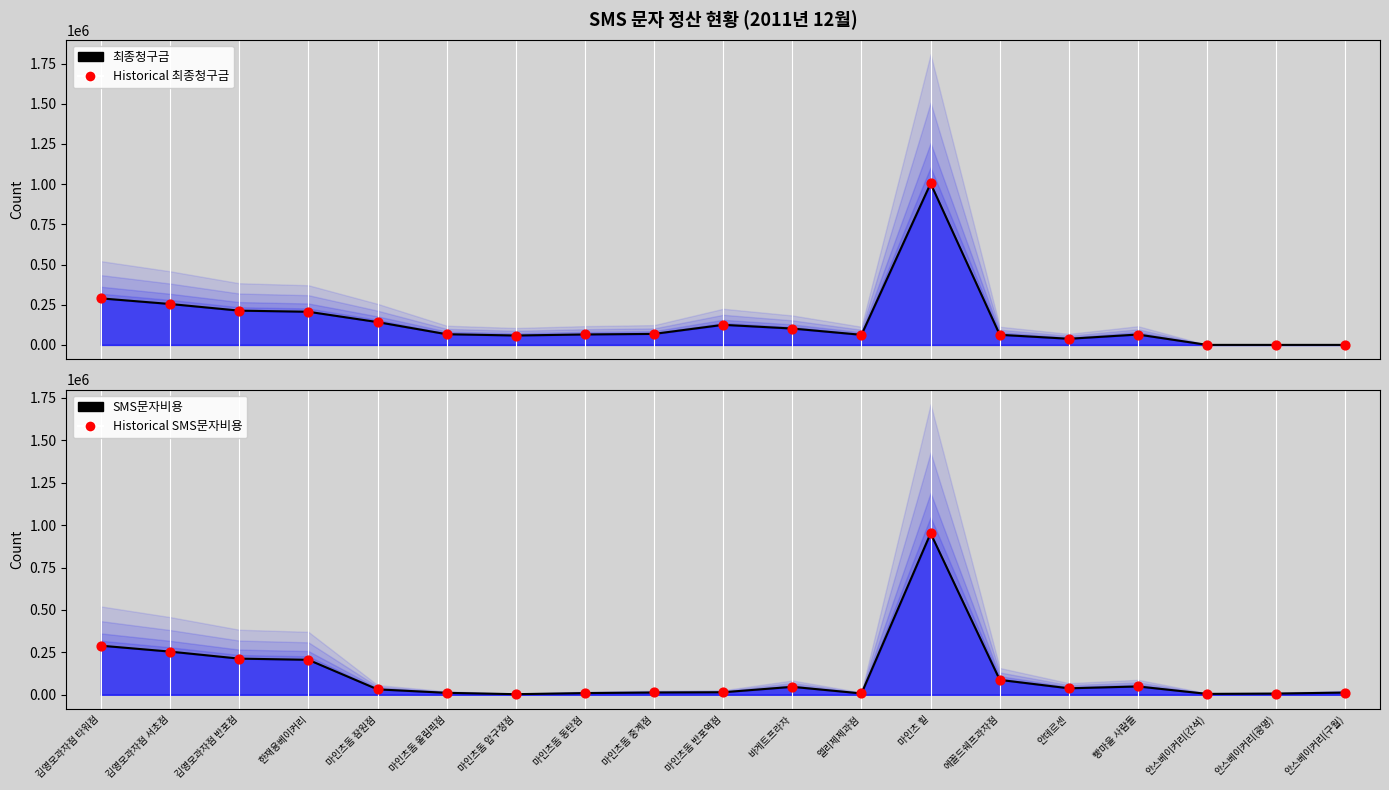

Which series contains the lowest Y value?

Historical 최종청구금